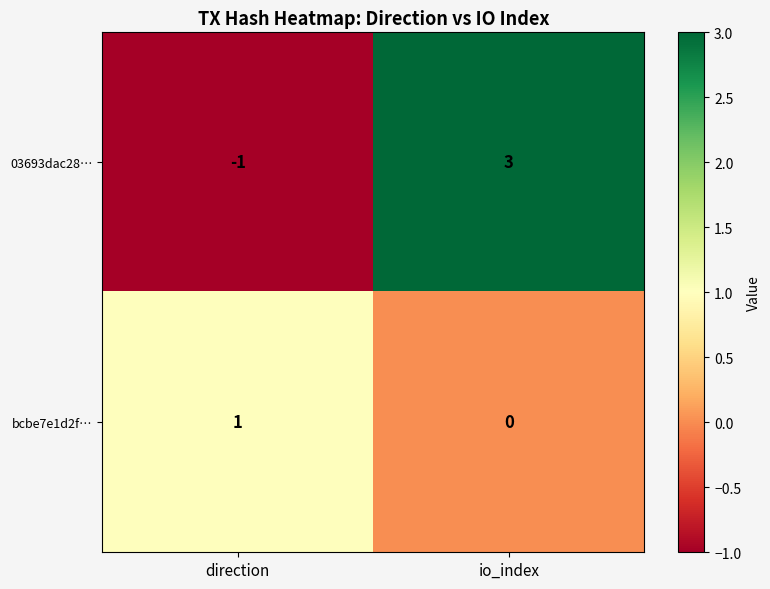

The value of 03693dac28… at direction is -1. True or false?

True